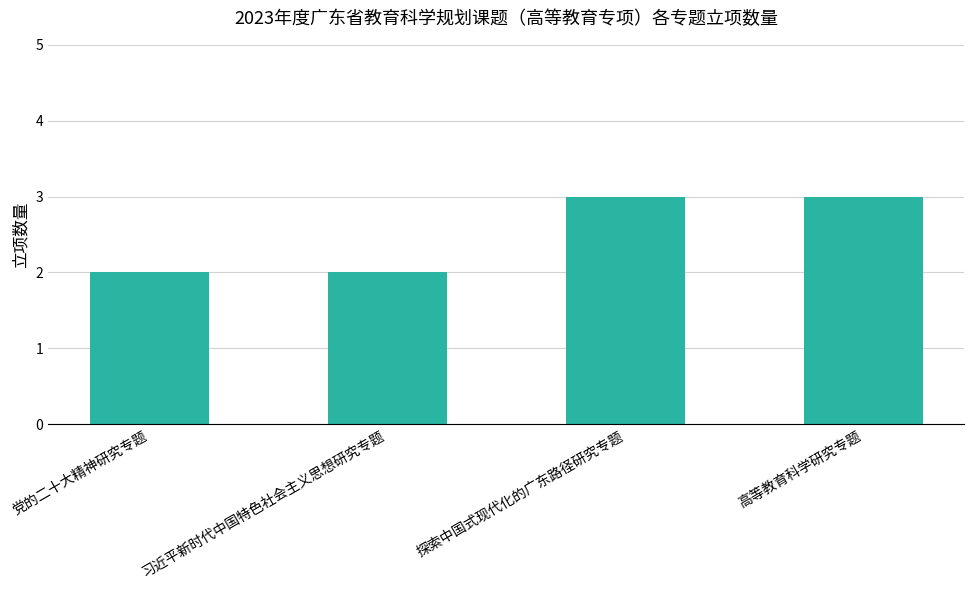

What is the difference between the values at 党的二十大精神研究专题 and 探索中国式现代化的广东路径研究专题?

1